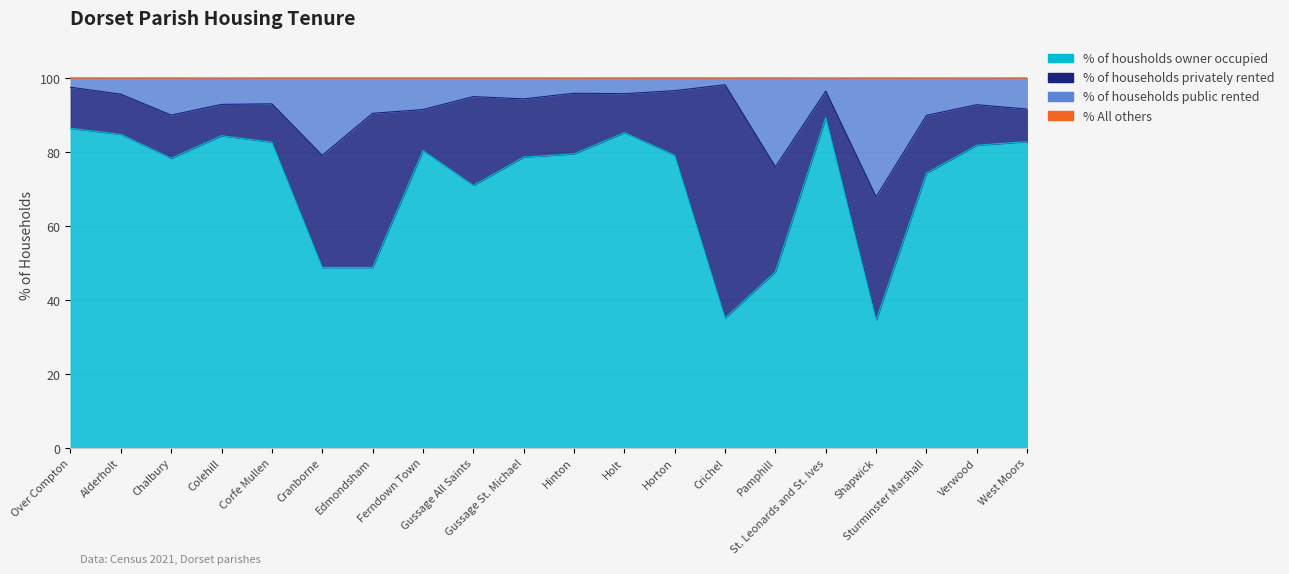

What position from the left is Horton?

13